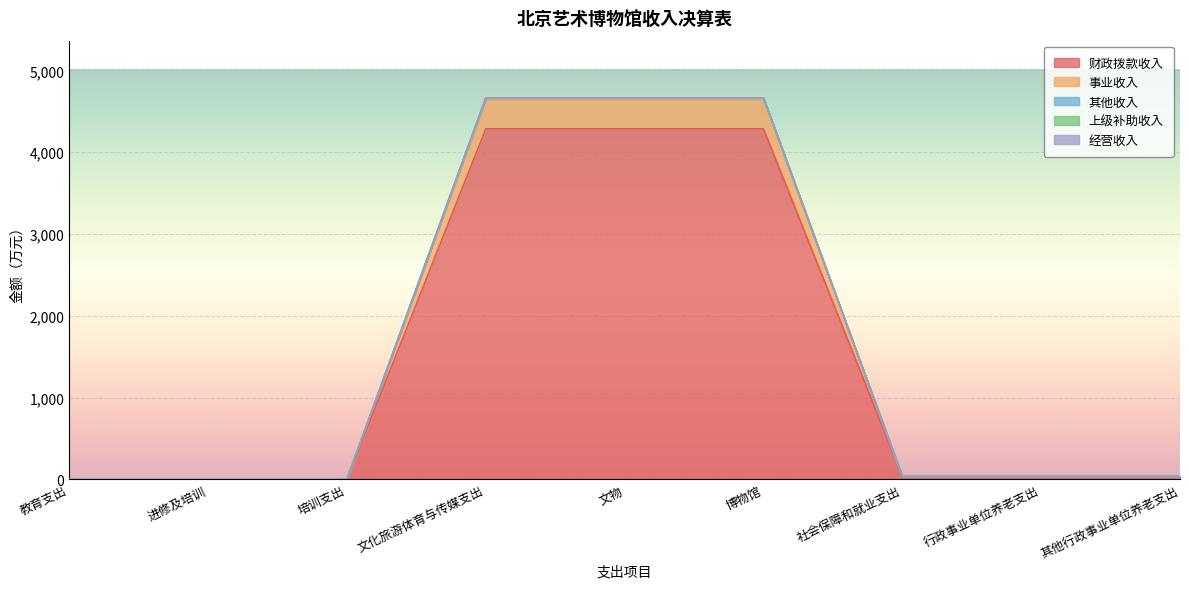

Is it true that 财政拨款收入 equals 37.5 at 社会保障和就业支出?

True